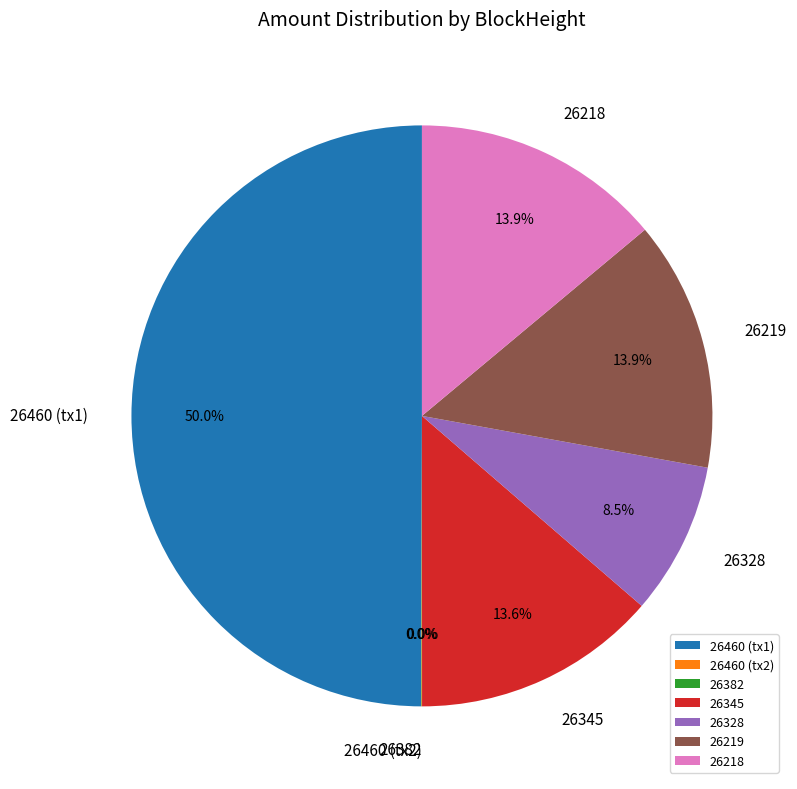

To the nearest percent, what is the average slice percentage?

14%